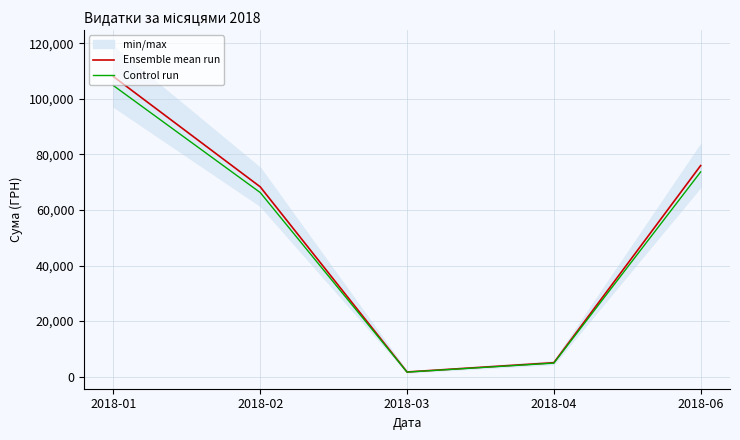

True or false: Control run and Ensemble mean run cross at least once.

False